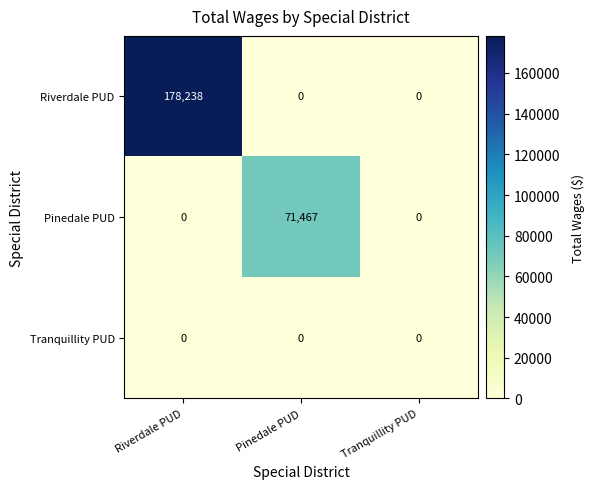

At which category is the sum across all series the highest?

Riverdale PUD